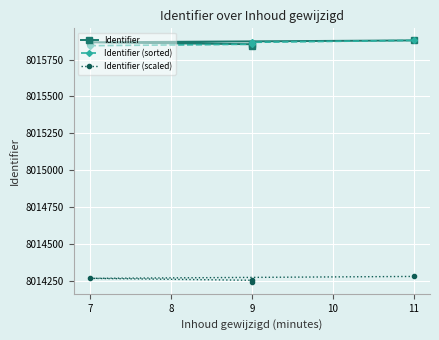

How many lines are shown in the chart?

3